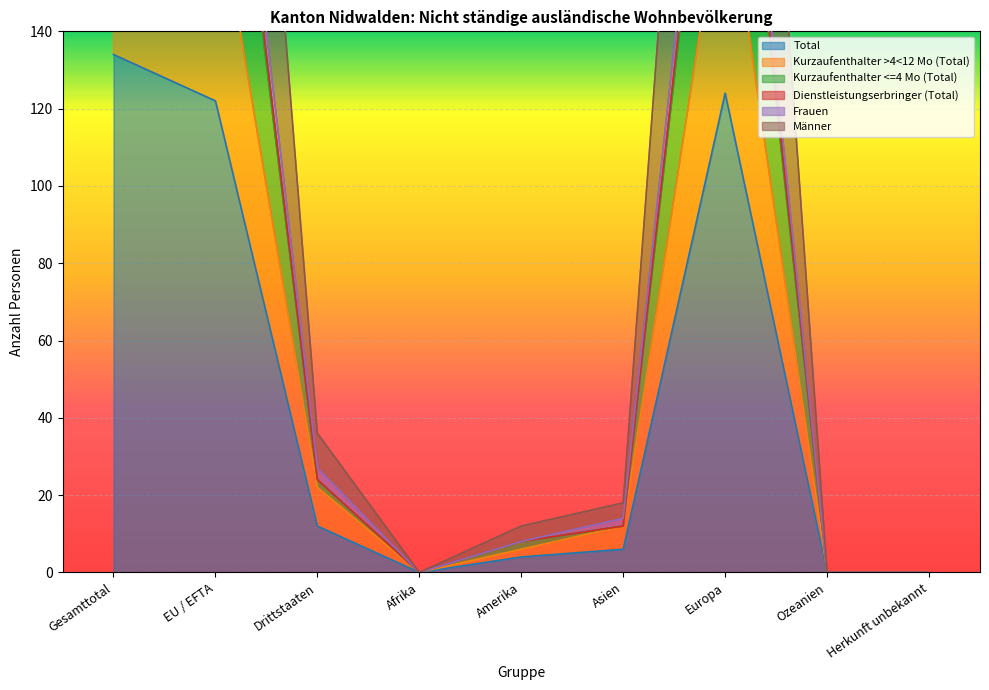

True or false: Kurzaufenthalter <=4 Mo (Total) and Dienstleistungserbringer (Total) cross at least once.

False